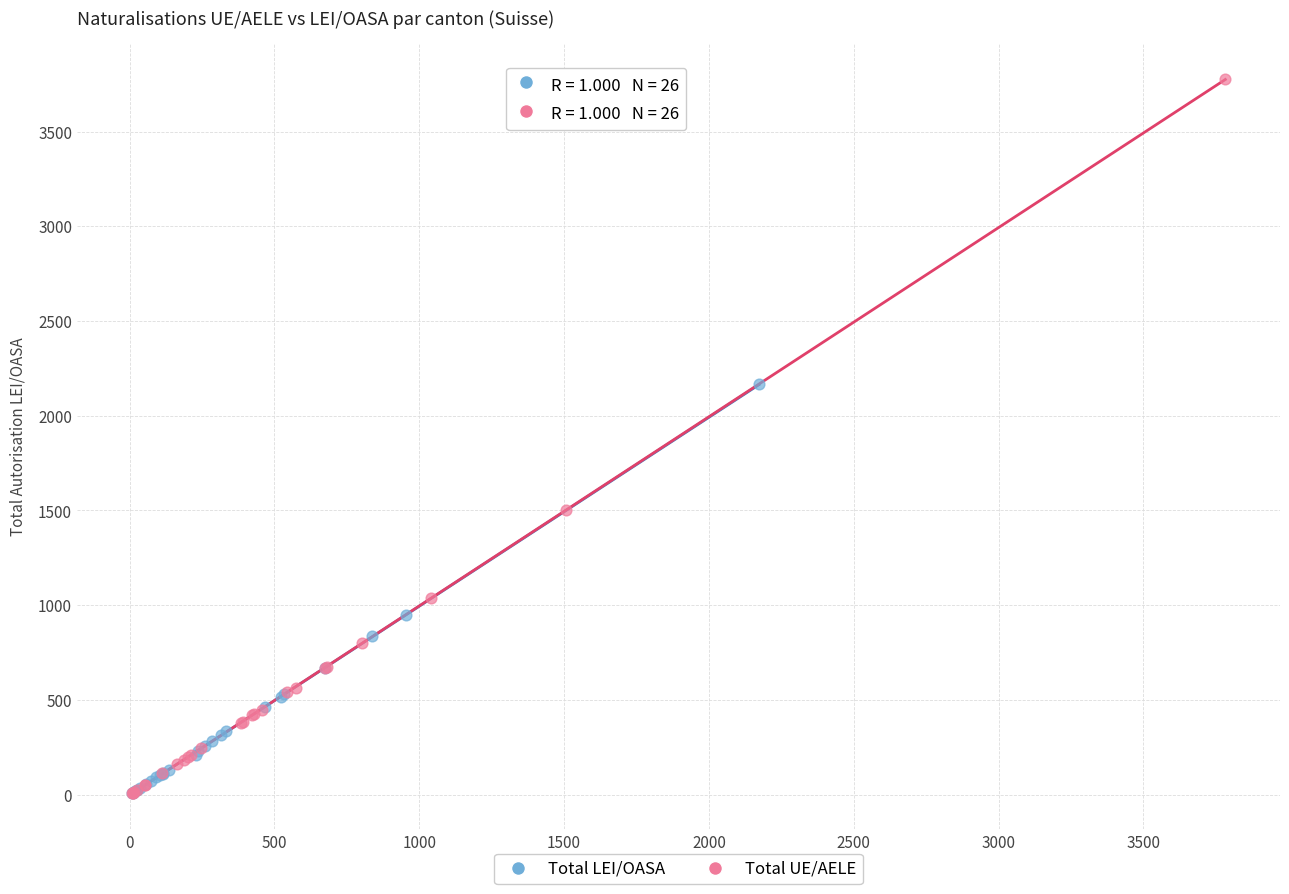

Which series has the largest Y range (max minus min)?

Total UE/AELE